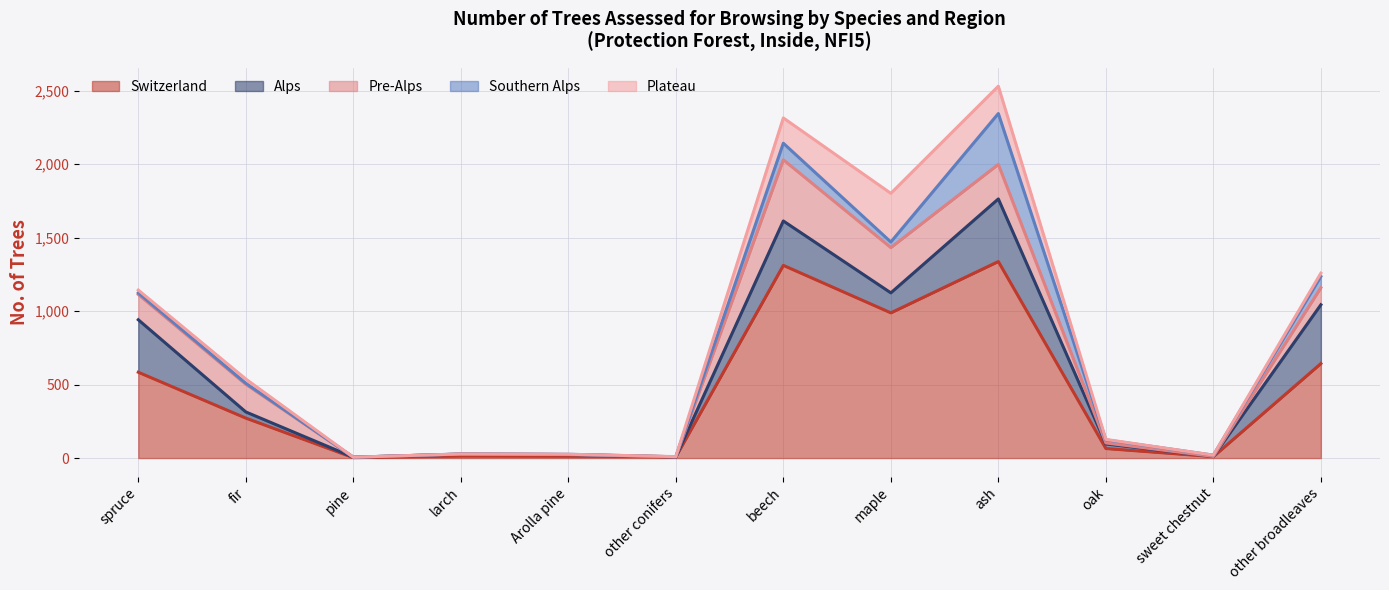

Where is Pre-Alps nearest to the value 208?

fir